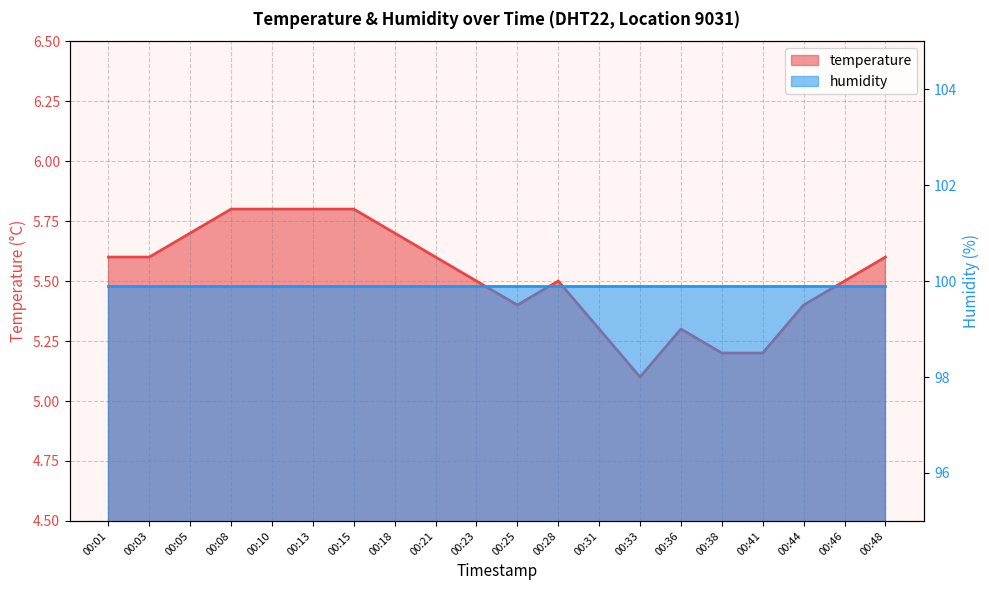

What is the sum of the values at 00:03 and 00:31?

10.9